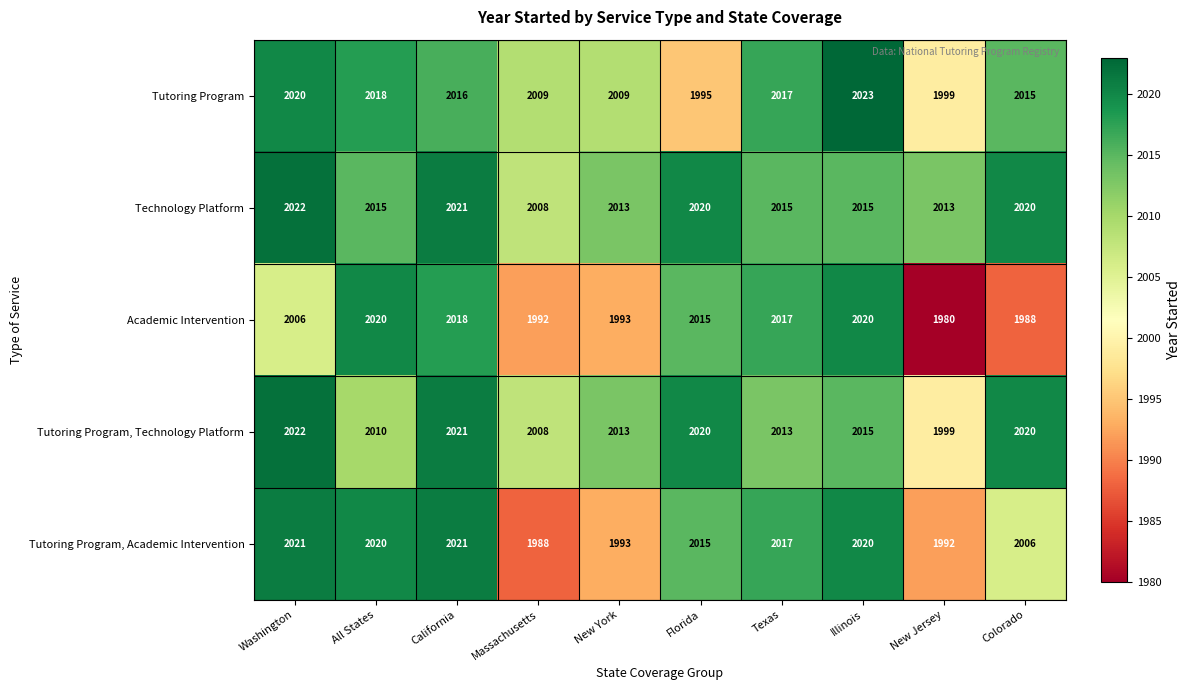

What is the difference between the maximum and second lowest values in the Technology Platform series?

9